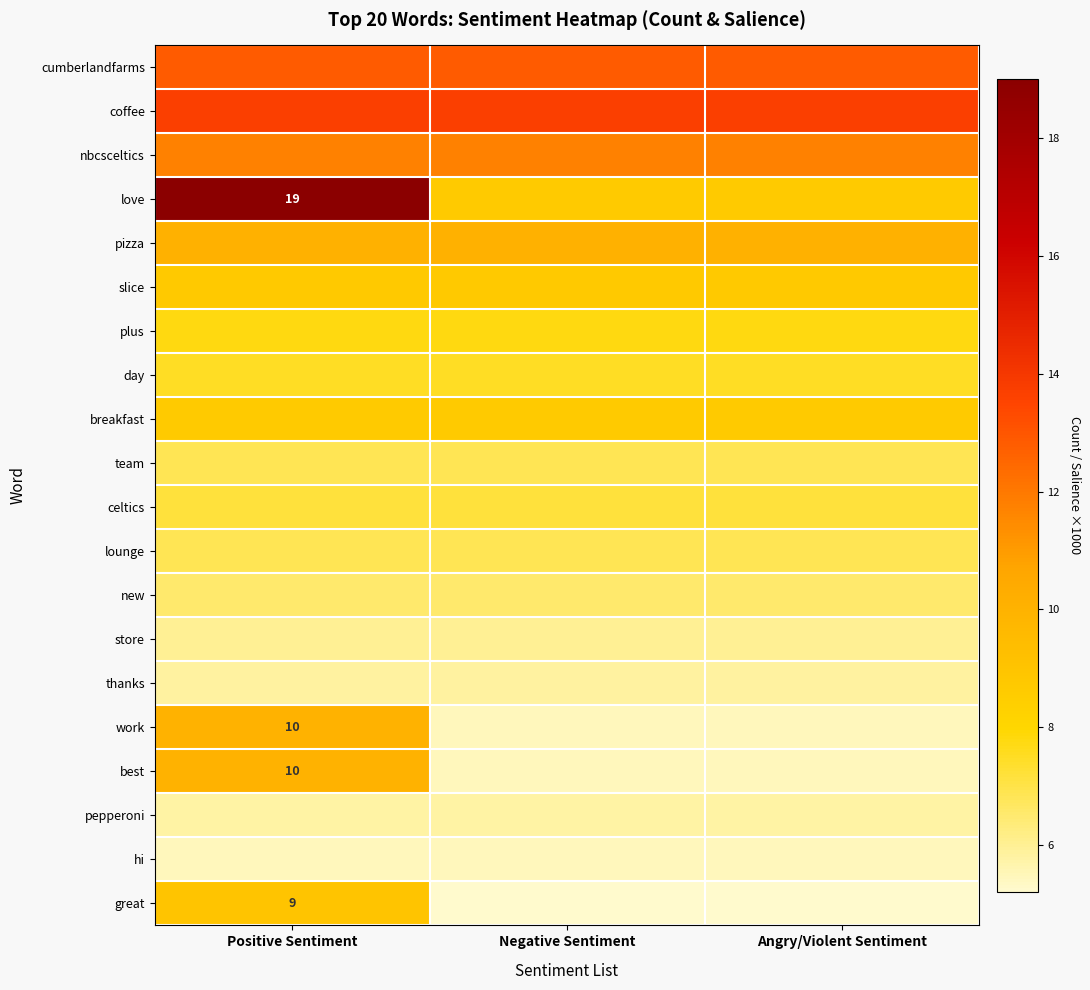

Which series has the largest total across all categories?

coffee